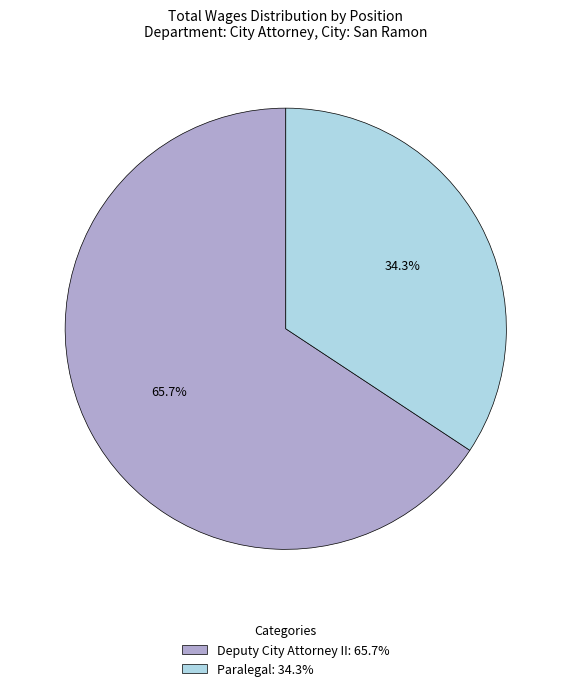

To the nearest percent, what is the difference between the Paralegal and Deputy City Attorney II slice percentages?

31%